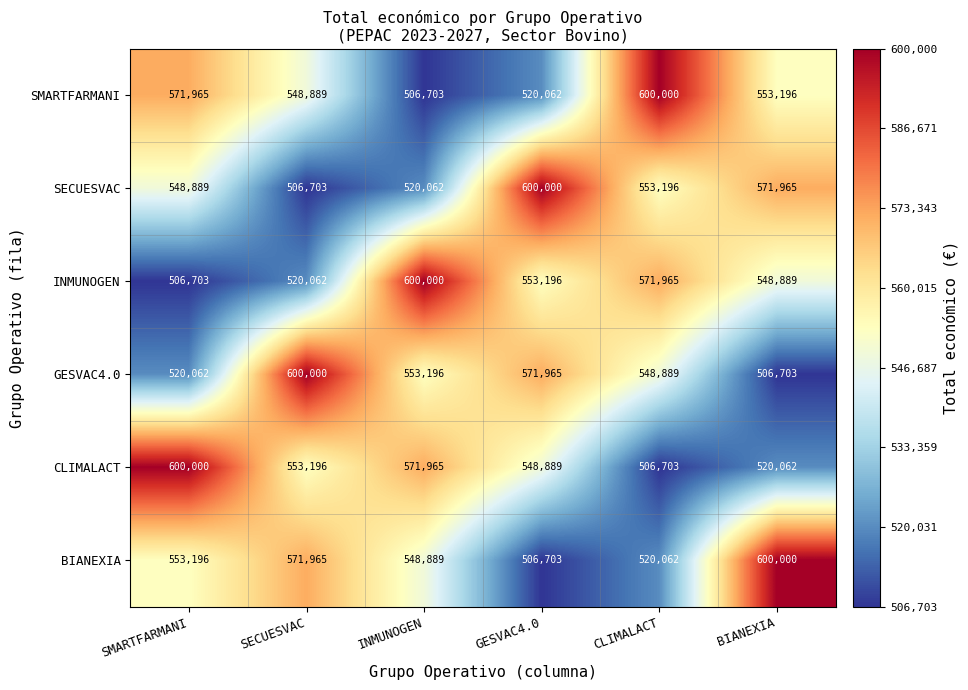

What is the lowest value of the BIANEXIA series?

506703